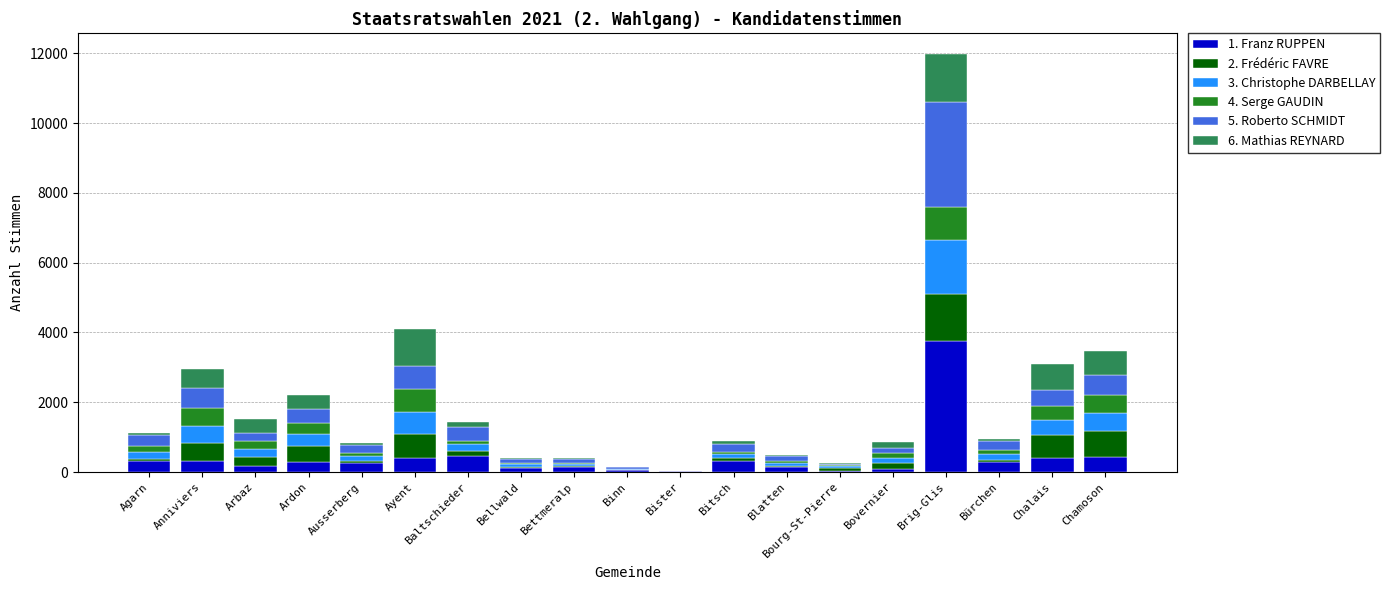

Which category has the highest value in the 1. Franz RUPPEN series?

Brig-Glis